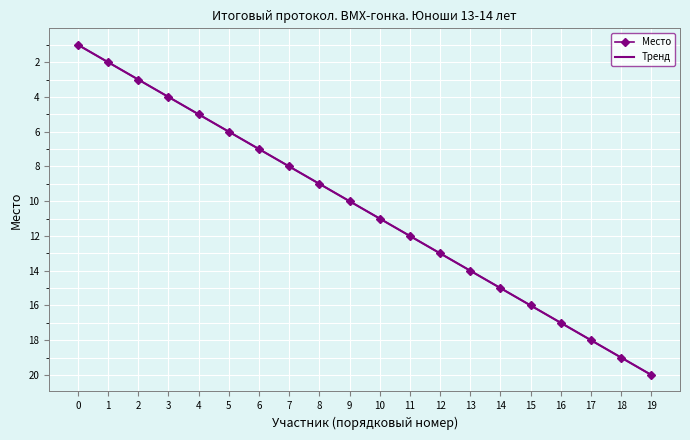

What is the greatest value displayed?

20